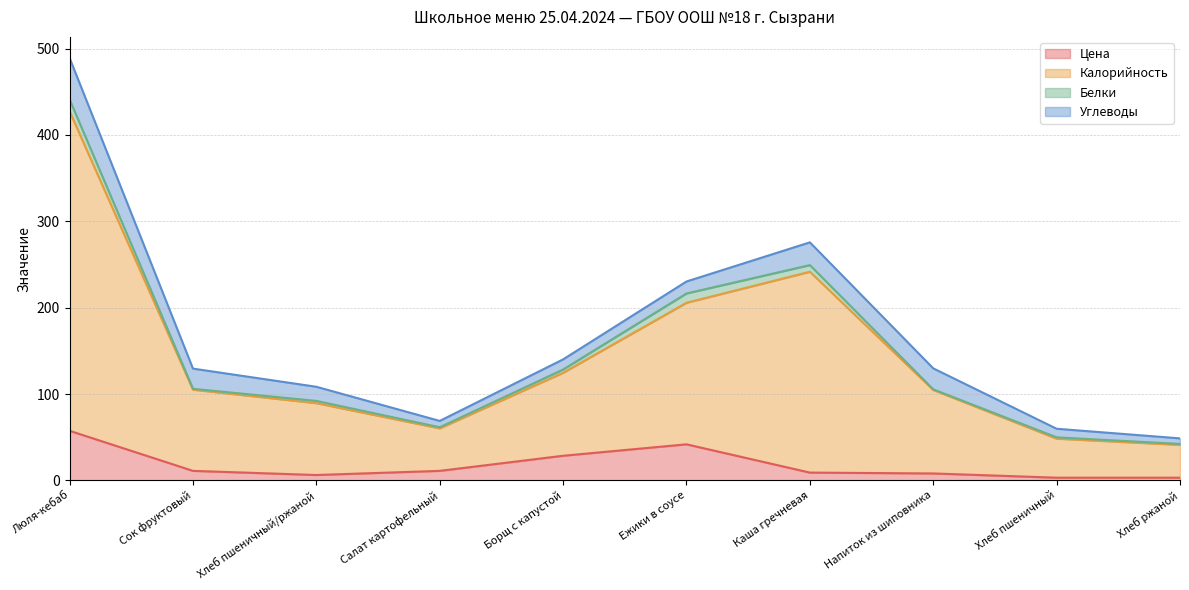

Is the value of Калорийность at Борщ с капустой greater than the value of Цена at Хлеб ржаной?

Yes